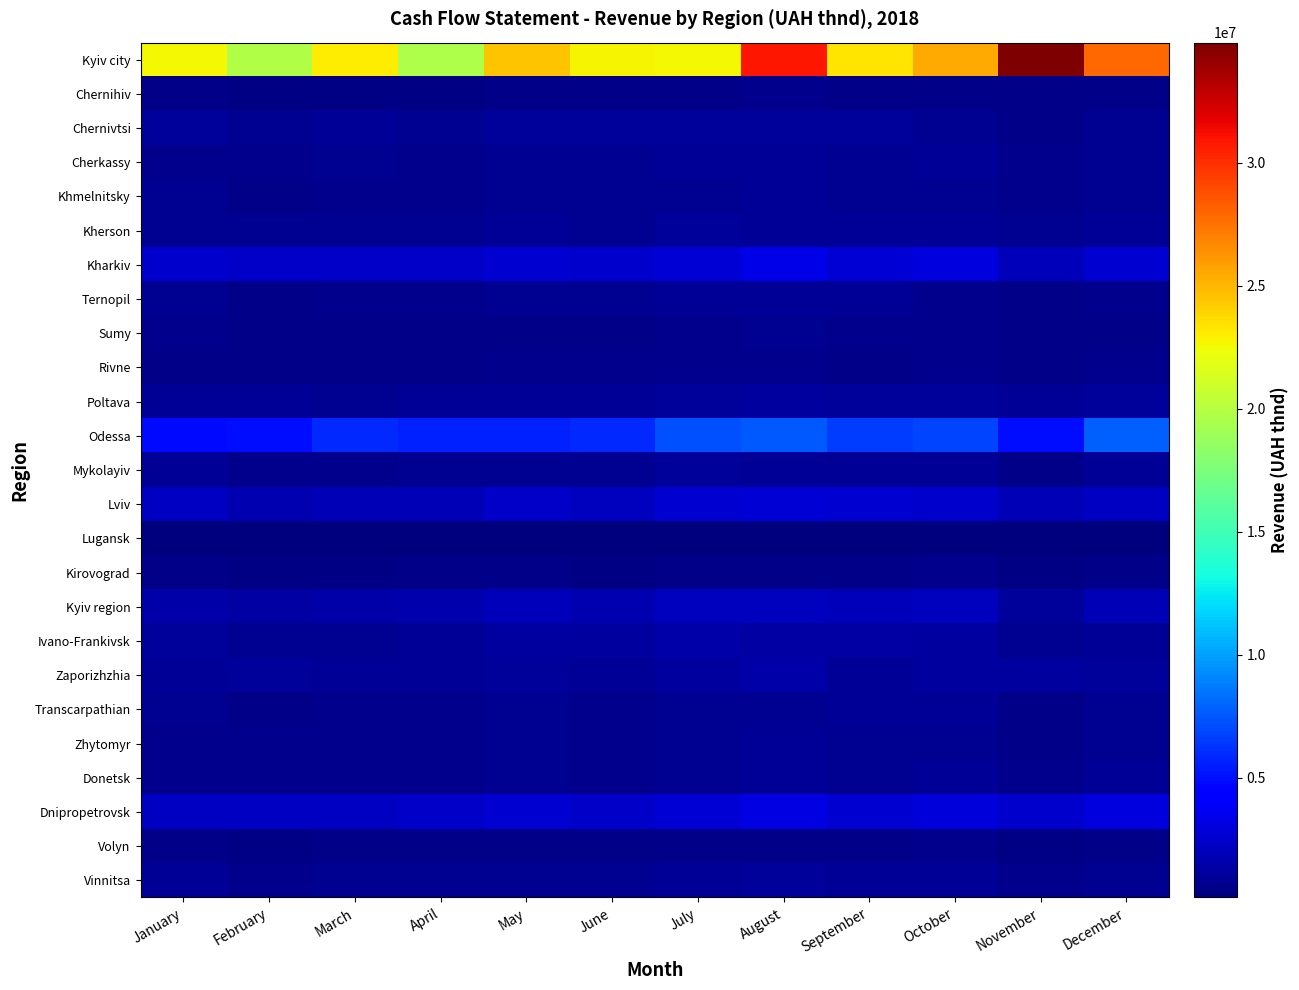

Which label corresponds to the smallest value in the chart?

February